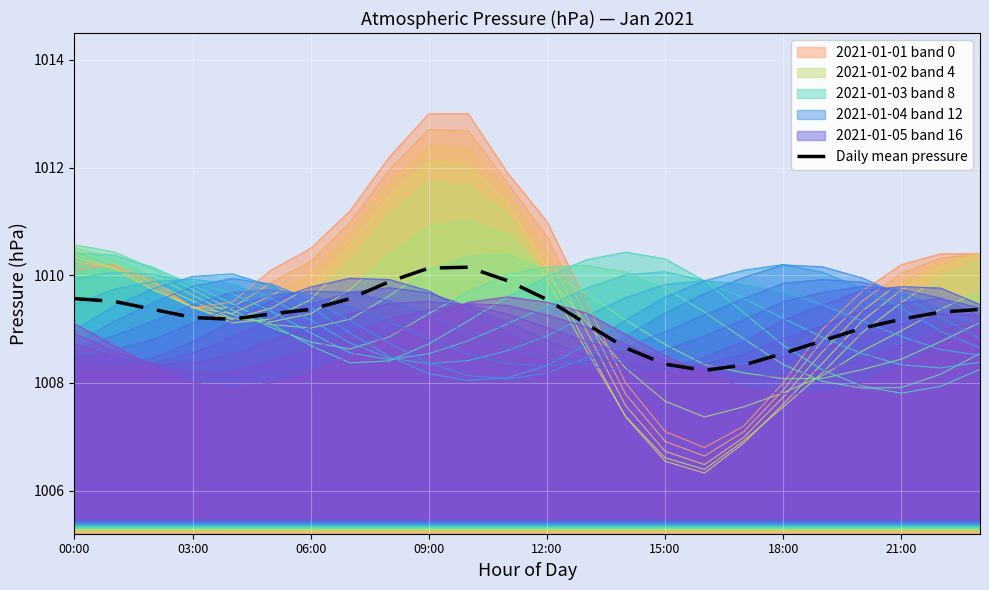

At which category does the chart reach its peak across all series?

10